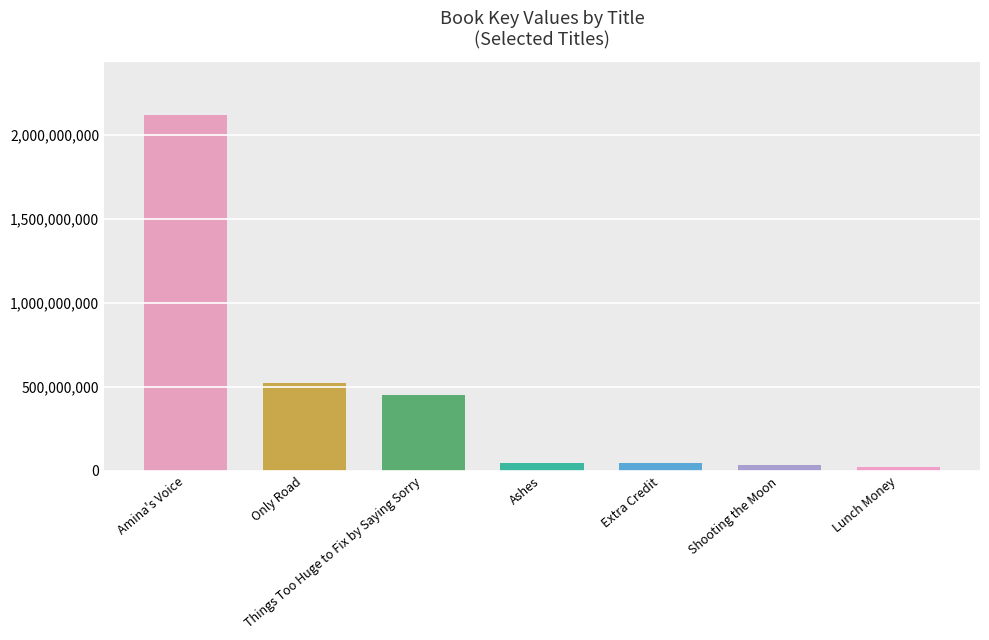

True or false: the data shows 752968908 at Things Too Huge to Fix by Saying Sorry.

False